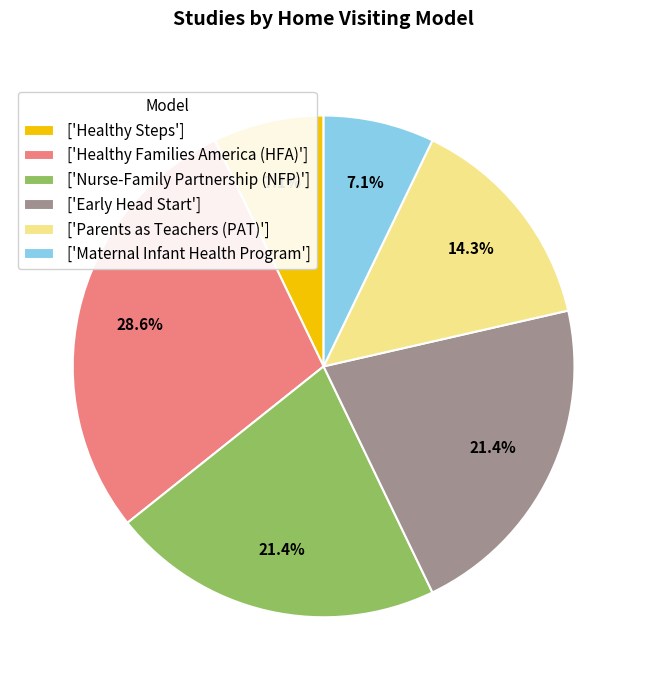

Count the number of slices in the pie.

6